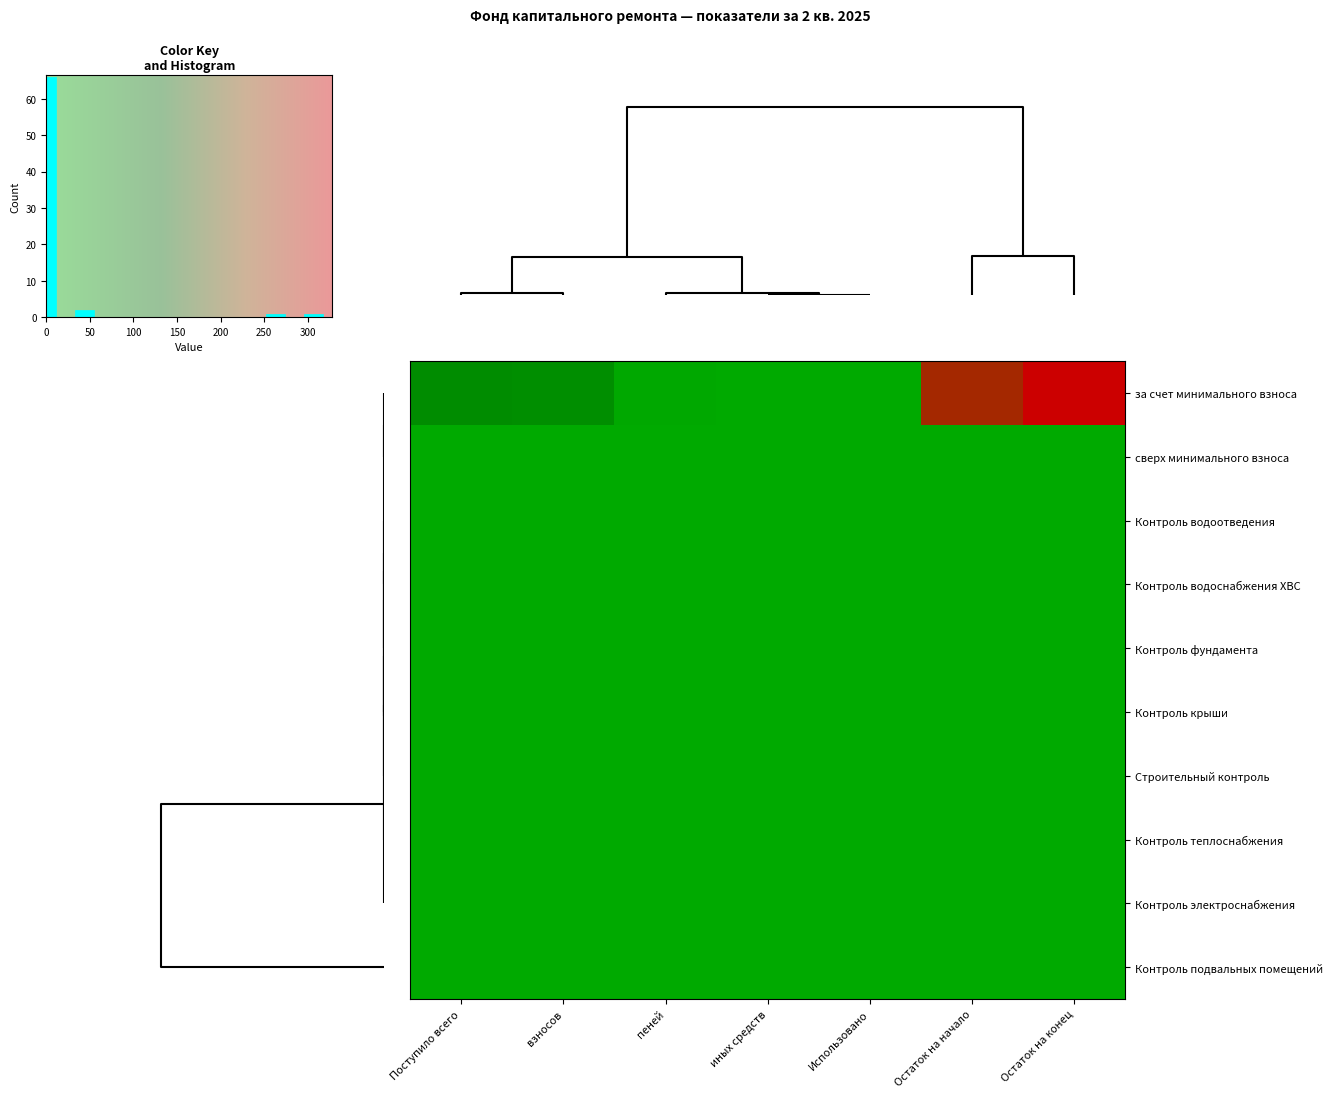

Reading right to left, list all the values displayed in this chart.

за счет минимального взноса: Остаток на конец=328.3	Остаток на начало=270.2	Использовано=0.0	иных средств=0.0	пеней=3.0	взносов=55.0	Поступило всего=58.0
сверх минимального взноса: Остаток на конец=0.0	Остаток на начало=0.0	Использовано=0.0	иных средств=0.0	пеней=0.0	взносов=0.0	Поступило всего=0.0
Контроль водоотведения: Остаток на конец=0.0	Остаток на начало=0.0	Использовано=0.0	иных средств=0.0	пеней=0.0	взносов=0.0	Поступило всего=0.0
Контроль водоснабжения ХВС: Остаток на конец=0.0	Остаток на начало=0.0	Использовано=0.0	иных средств=0.0	пеней=0.0	взносов=0.0	Поступило всего=0.0
Контроль фундамента: Остаток на конец=0.0	Остаток на начало=0.0	Использовано=0.0	иных средств=0.0	пеней=0.0	взносов=0.0	Поступило всего=0.0
Контроль крыши: Остаток на конец=0.0	Остаток на начало=0.0	Использовано=0.0	иных средств=0.0	пеней=0.0	взносов=0.0	Поступило всего=0.0
Строительный контроль: Остаток на конец=0.0	Остаток на начало=0.0	Использовано=0.0	иных средств=0.0	пеней=0.0	взносов=0.0	Поступило всего=0.0
Контроль теплоснабжения: Остаток на конец=0.0	Остаток на начало=0.0	Использовано=0.0	иных средств=0.0	пеней=0.0	взносов=0.0	Поступило всего=0.0
Контроль электроснабжения: Остаток на конец=0.0	Остаток на начало=0.0	Использовано=0.0	иных средств=0.0	пеней=0.0	взносов=0.0	Поступило всего=0.0
Контроль подвальных помещений: Остаток на конец=0.0	Остаток на начало=0.0	Использовано=0.0	иных средств=0.0	пеней=0.0	взносов=0.0	Поступило всего=0.0